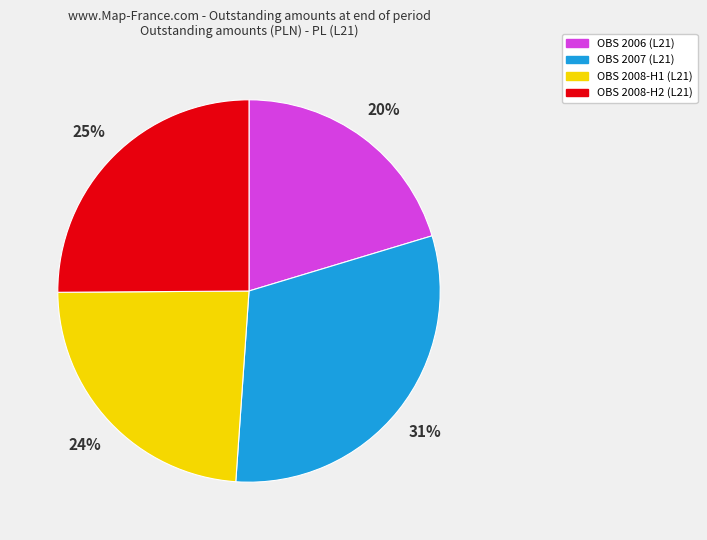

Is there a majority slice in this chart?

No